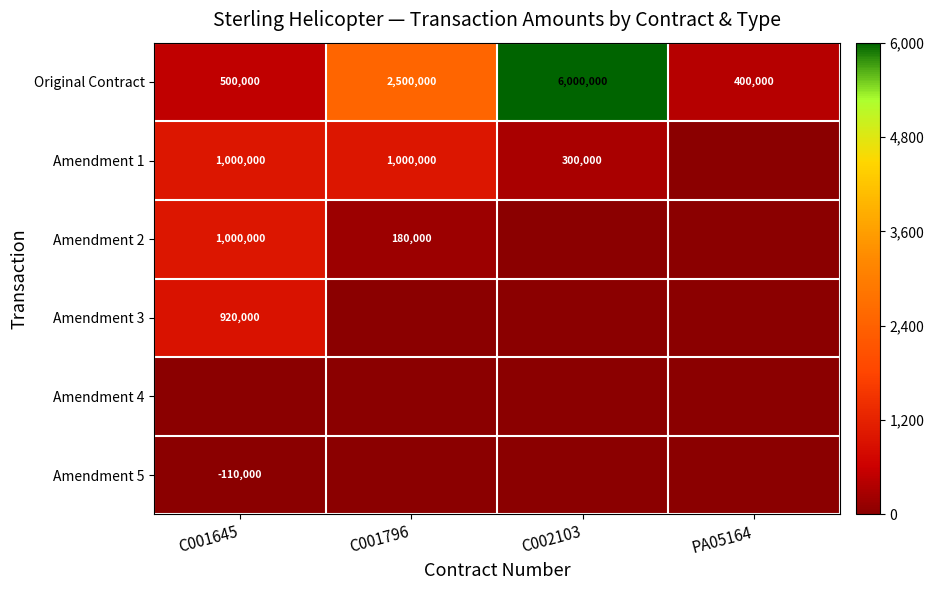

The Amendment 1 series shows 1000000 at C001796. True or false?

True